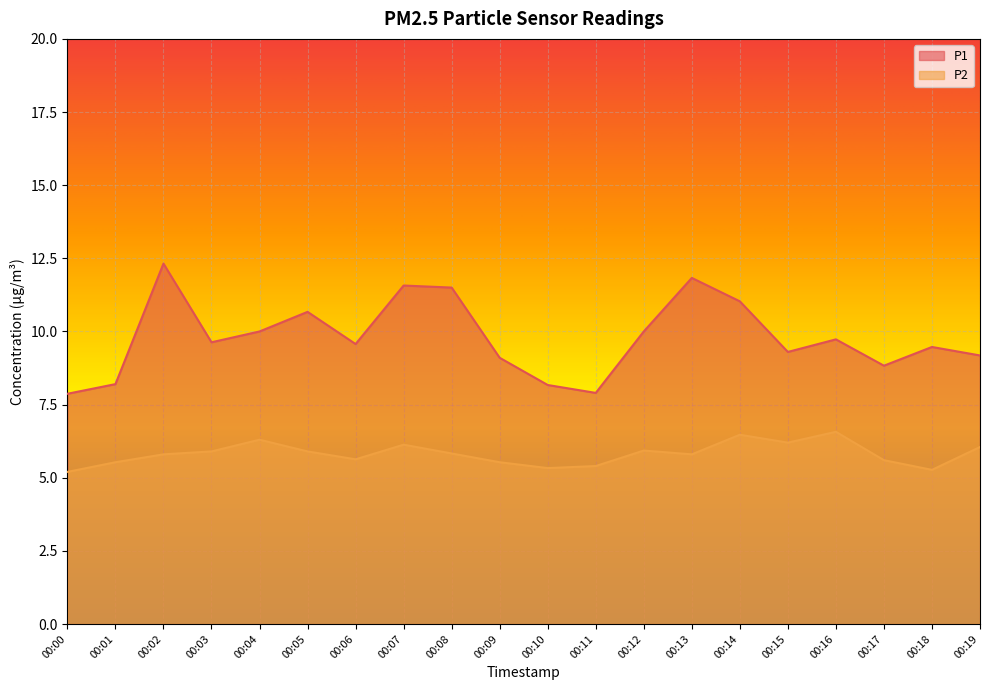

How many lines are shown in the chart?

2